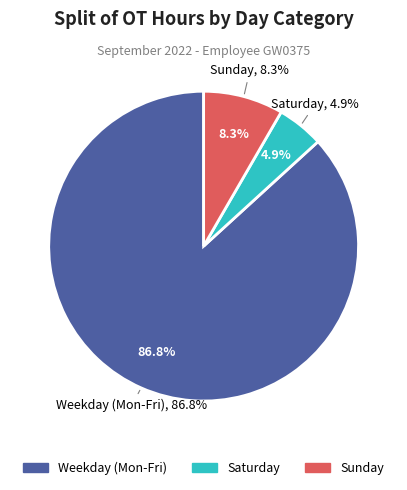

Does Sat represent more than half of the total?

No